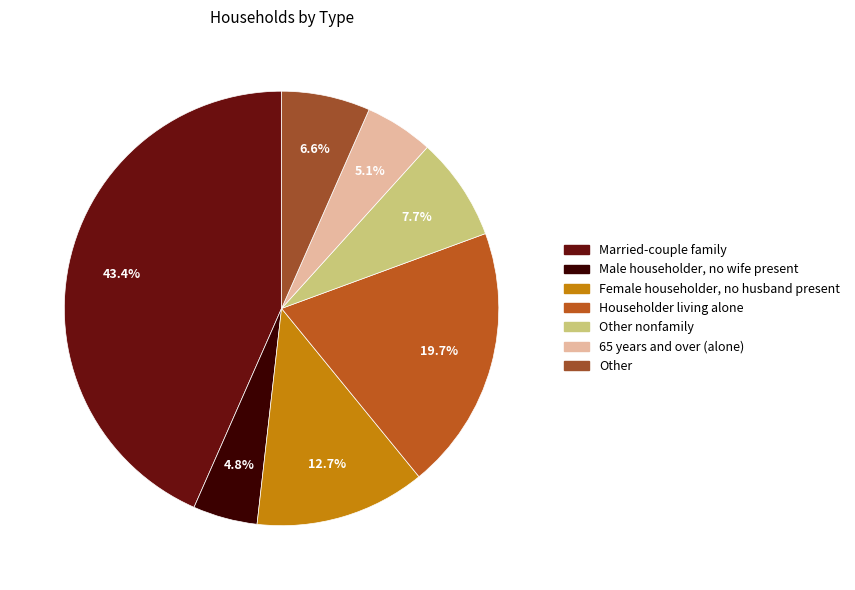

What is the ratio of the value at Male householder, no wife present to the value at Householder living alone?

0.2